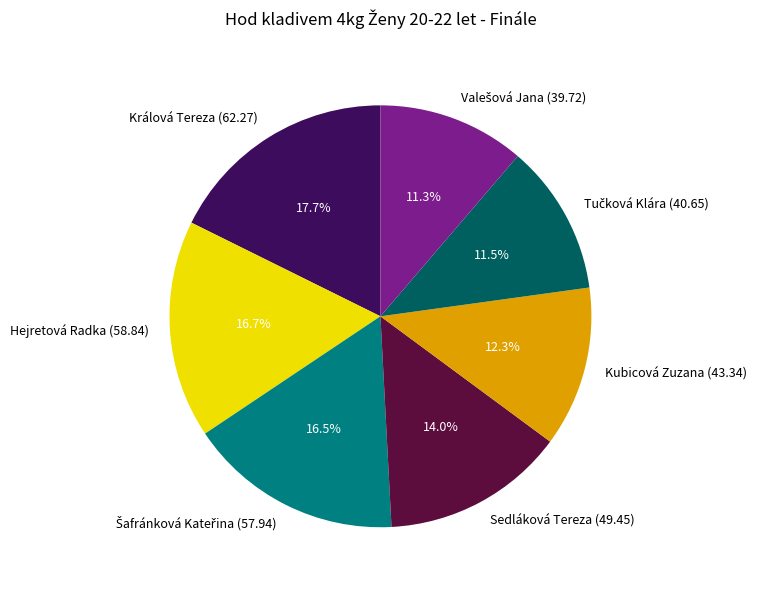

What is the ratio of the value at Kubicová Zuzana (43.34) to the value at Hejretová Radka (58.84)?

0.7